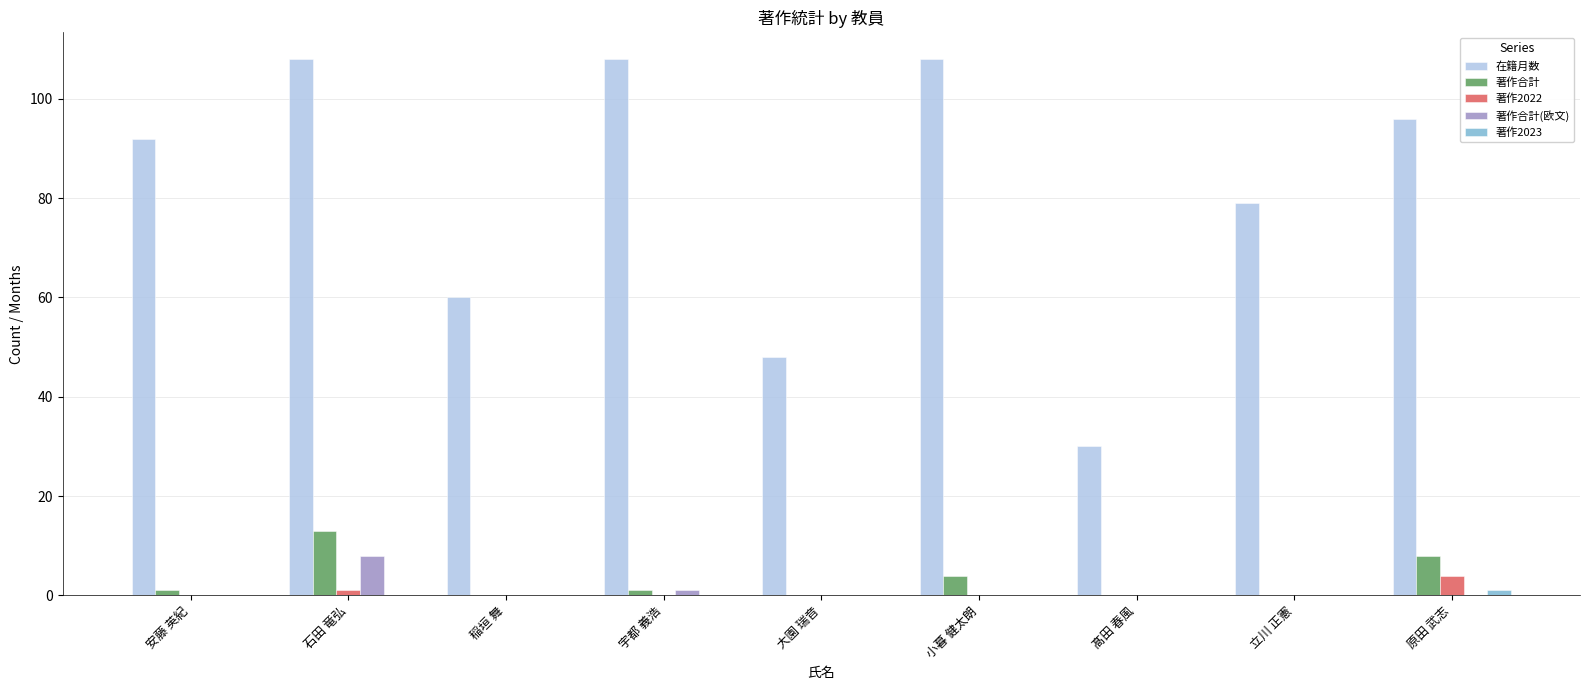

What is the total value across all series at 稲垣 舞?

60